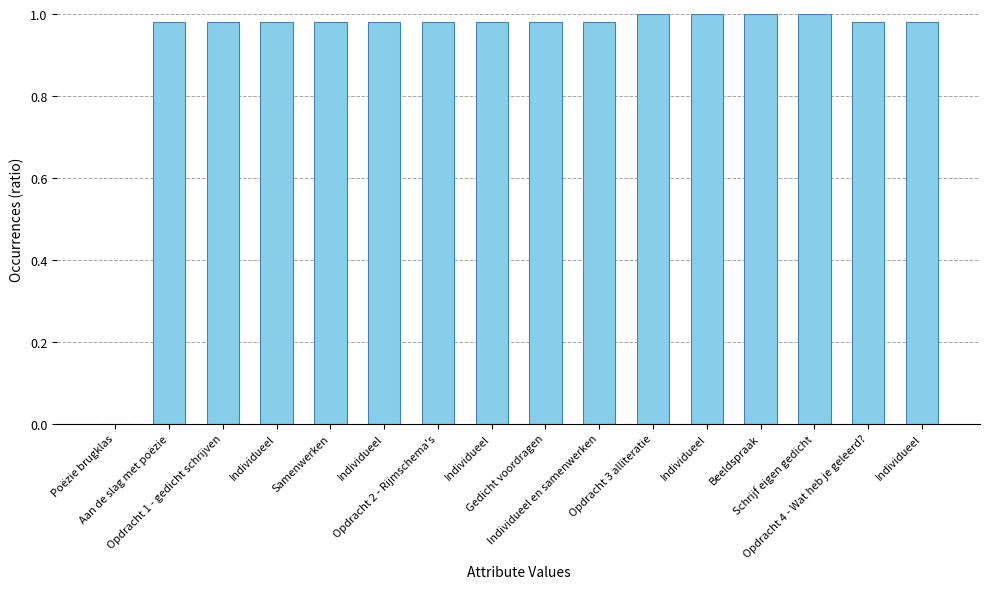

What is the approximate value at Opdracht 4 - Wat heb je geleerd??

1.0